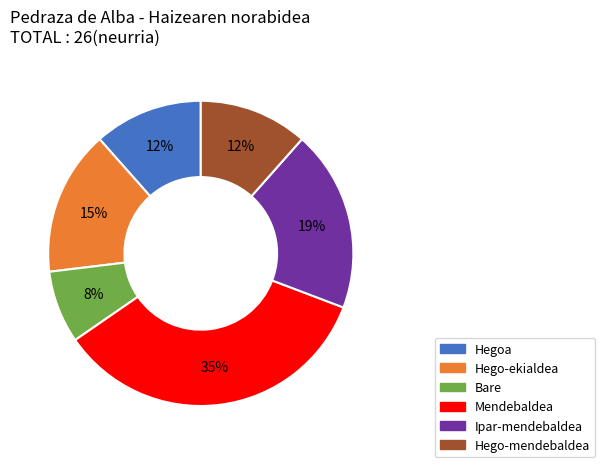

Is the sum of Ipar-mendebaldea and Hego-mendebaldea greater than half?

No